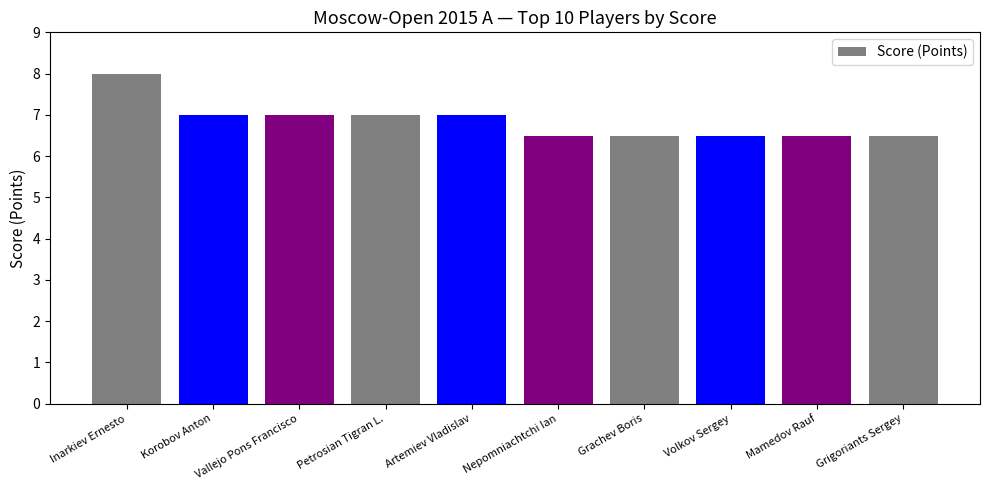

Approximately how many times larger is the value at Artemiev Vladislav compared to Inarkiev Ernesto?

0.9